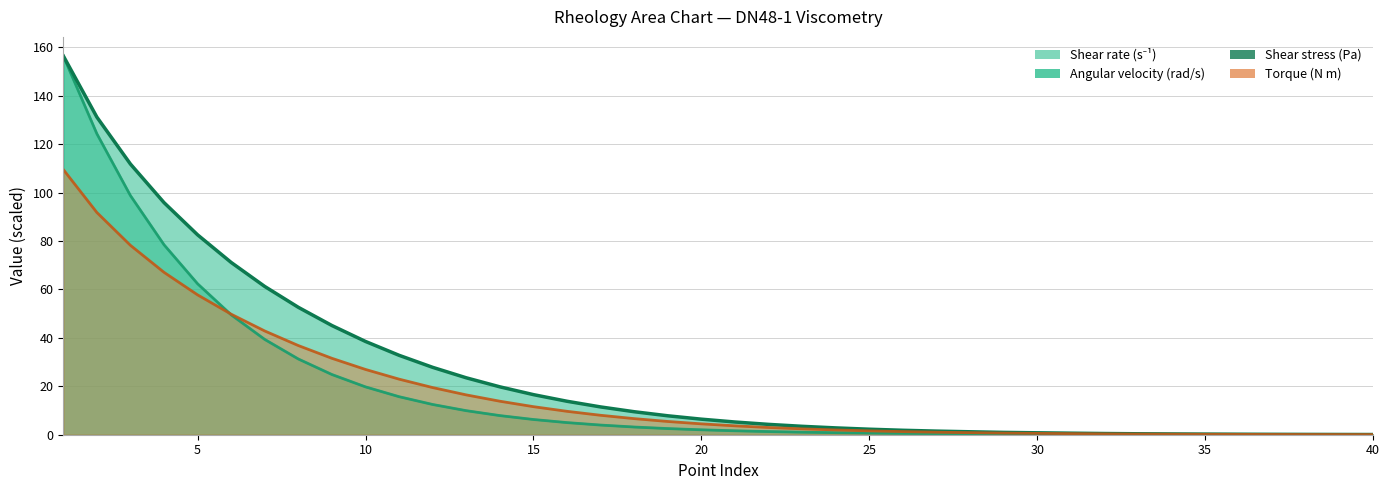

What is the value of the Torque (N m) point at the 16th from the left?

9.7